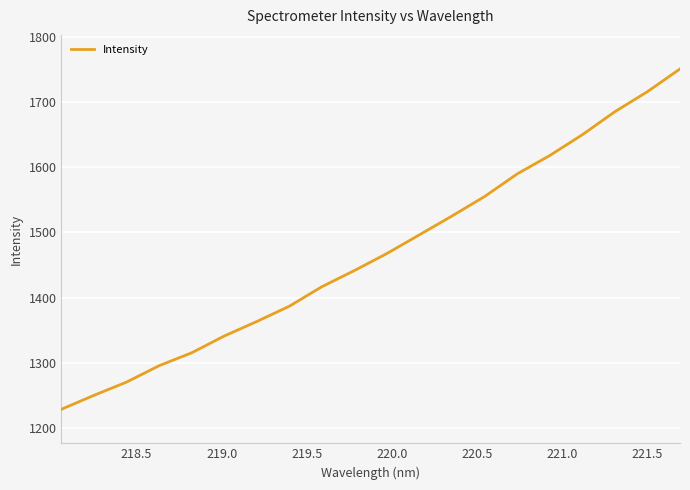

What is the difference between the maximum and minimum values?

522.8